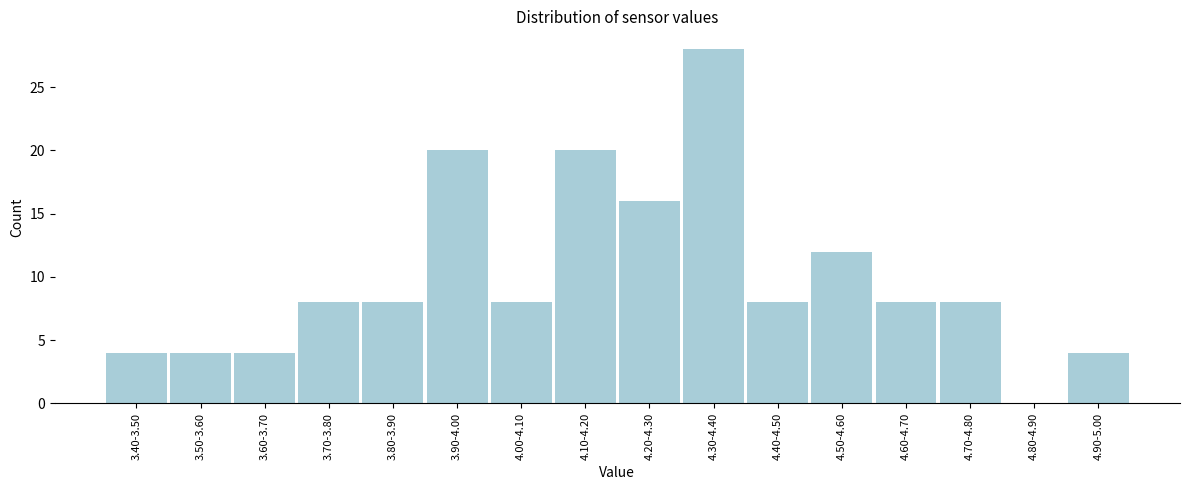

Reading left to right, what are all the values shown in this chart?

3.40-3.50=4	3.50-3.60=4	3.60-3.70=4	3.70-3.80=8	3.80-3.90=8	3.90-4.00=20	4.00-4.10=8	4.10-4.20=20	4.20-4.30=16	4.30-4.40=28	4.40-4.50=8	4.50-4.60=12	4.60-4.70=8	4.70-4.80=8	4.80-4.90=0	4.90-5.00=4